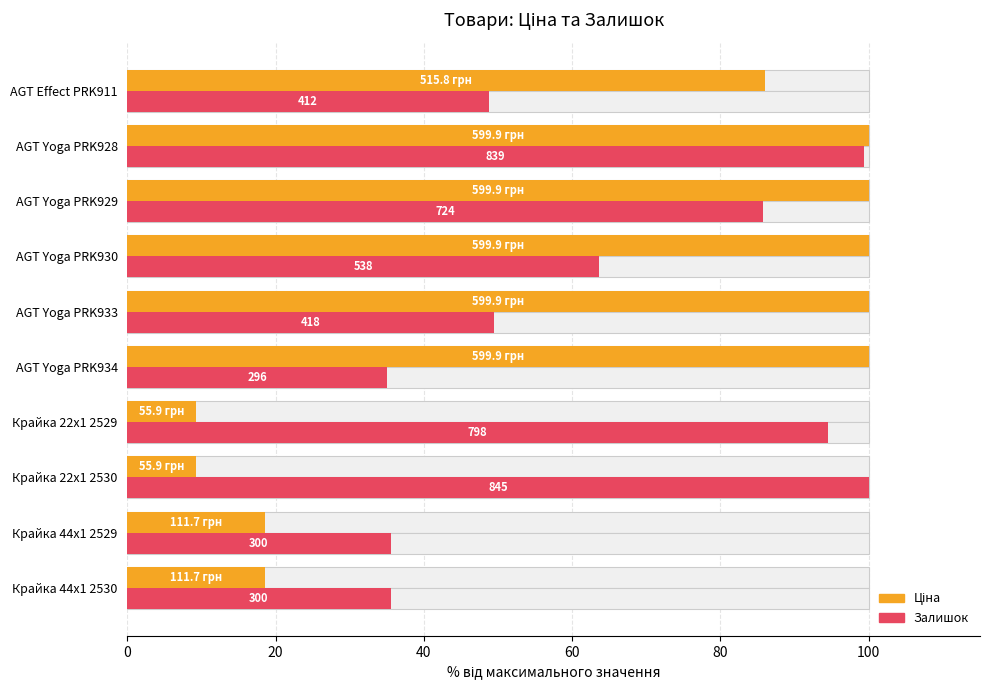

What is the maximum value shown in the chart?

100.0